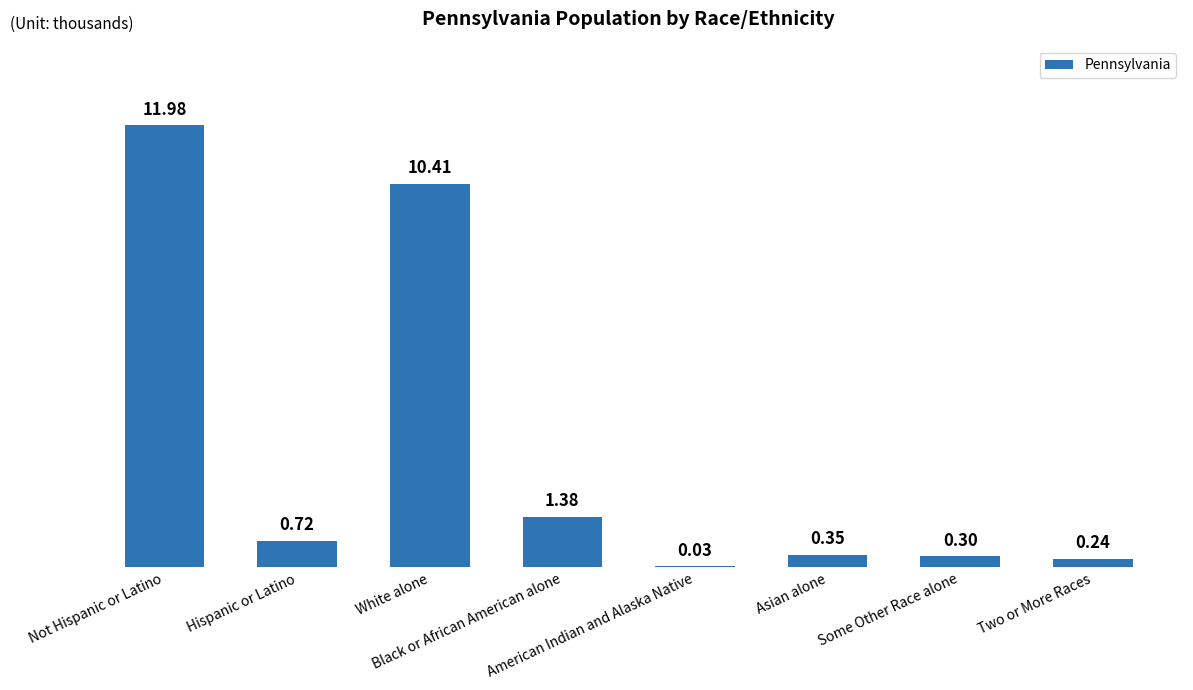

Does the chart contain stacked bars?

No